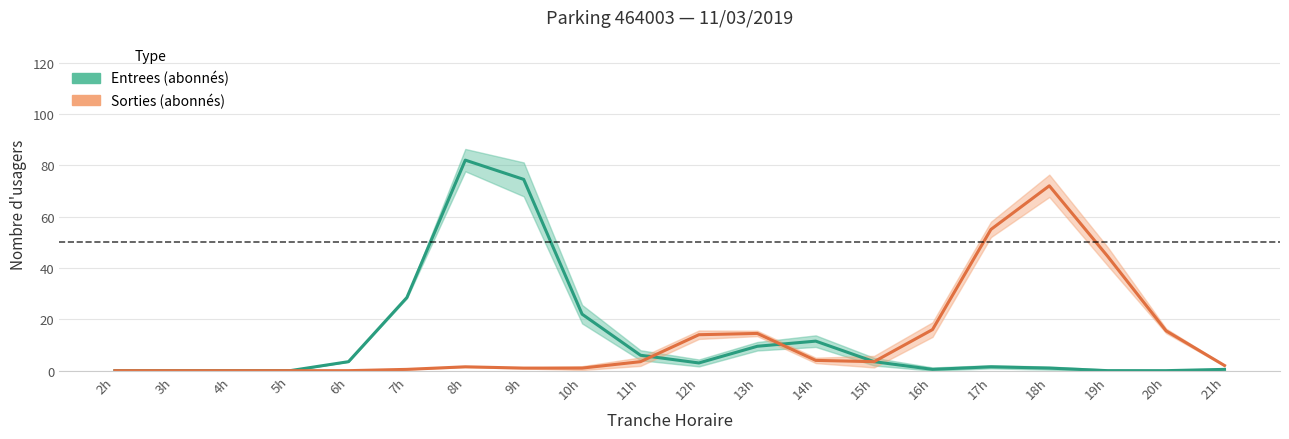

Which has a higher value, 15 or 11?

11